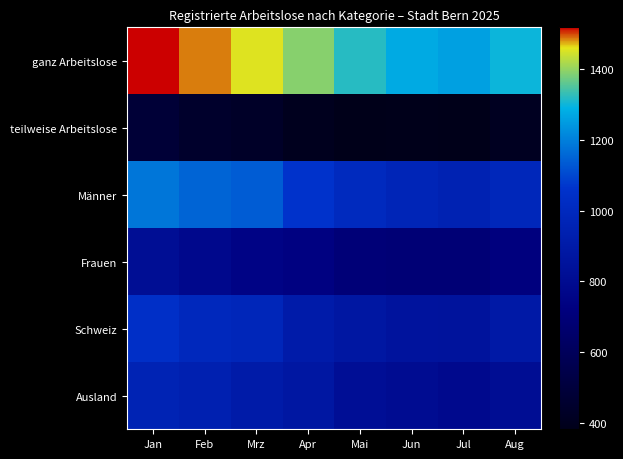

Reading right to left, list all the values displayed in this chart.

ganz Arbeitslose: Aug=1299	Jul=1258	Jun=1276	Mai=1320	Apr=1392	Mrz=1456	Feb=1487	Jan=1519
teilweise Arbeitslose: Aug=409	Jul=381	Jun=385	Mai=381	Apr=397	Mrz=430	Feb=445	Jan=483
Männer: Aug=987	Jul=951	Jun=971	Mai=1005	Apr=1059	Mrz=1137	Feb=1151	Jan=1185
Frauen: Aug=721	Jul=688	Jun=690	Mai=696	Apr=730	Mrz=749	Feb=781	Jan=817
Schweiz: Aug=895	Jul=854	Jun=856	Mai=881	Apr=909	Mrz=981	Feb=993	Jan=1043
Ausland: Aug=813	Jul=785	Jun=805	Mai=820	Apr=880	Mrz=905	Feb=939	Jan=959